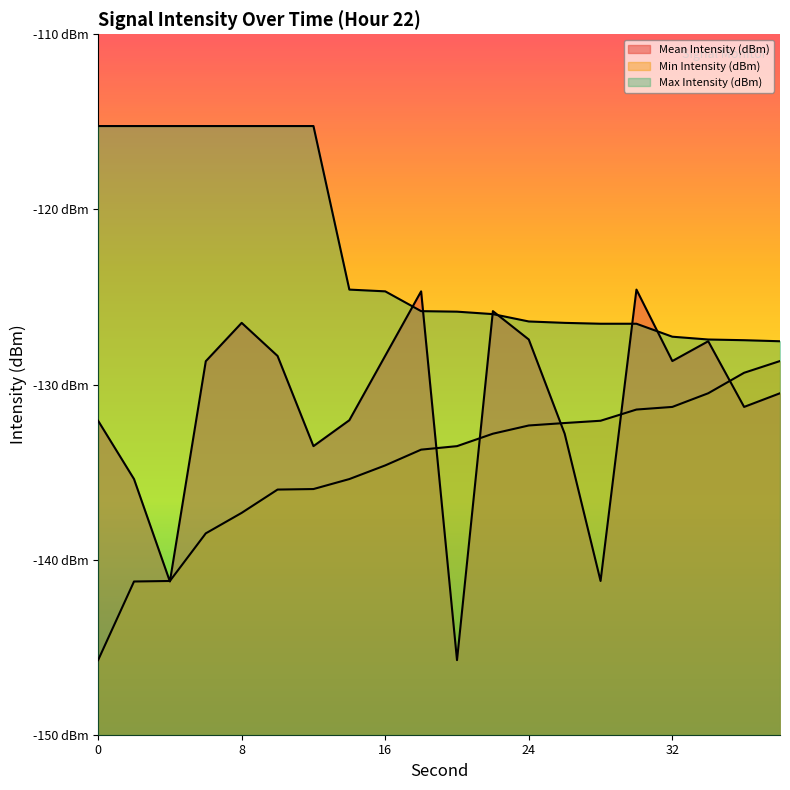

What is the average value of the Min Intensity (dBm) series?

-134.7